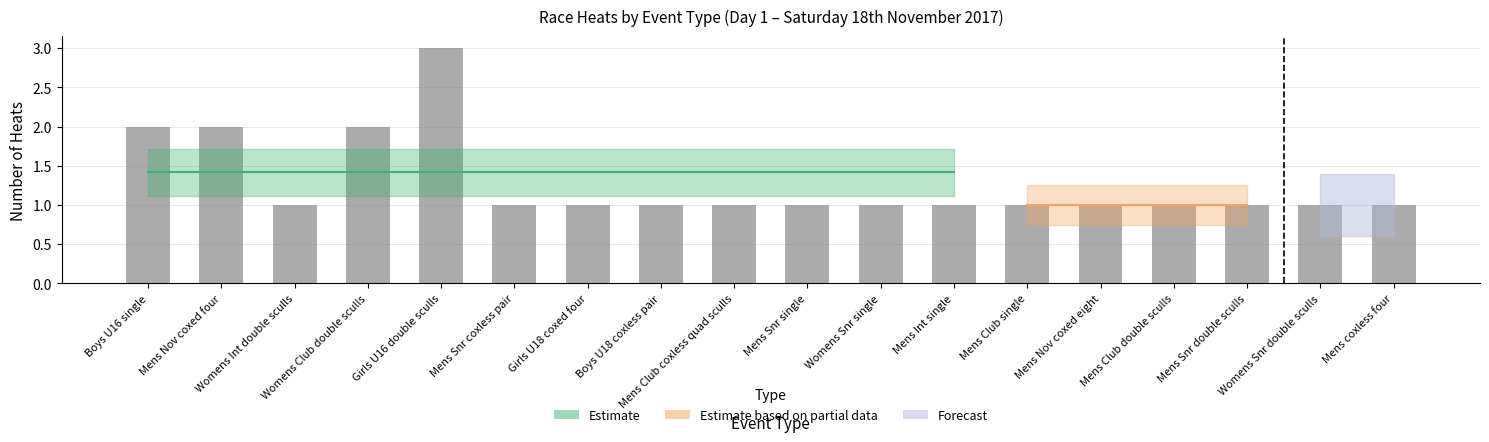

What is the sum of all values?

23